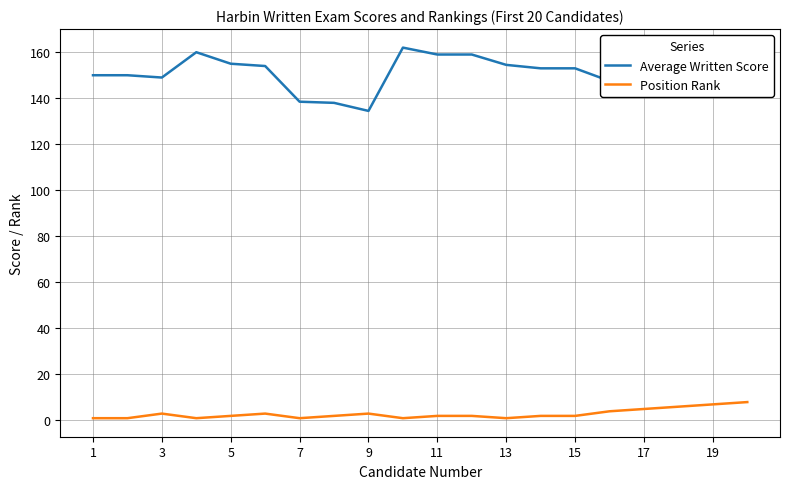

Which series has the largest range (max minus min)?

Average Written Score